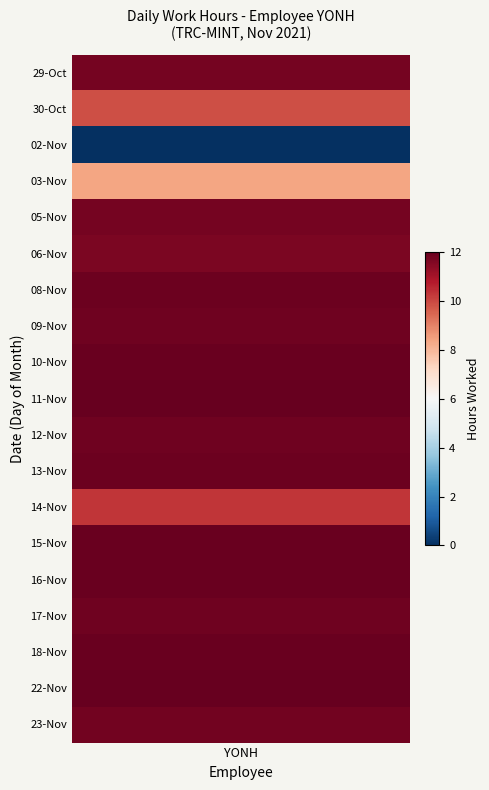

Count the number of data series in this chart.

19